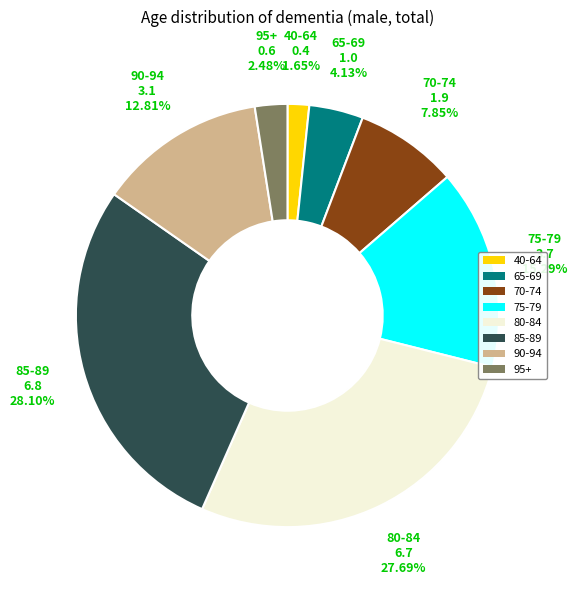

The 70-74 slice represents 8% of the pie. True or false?

True